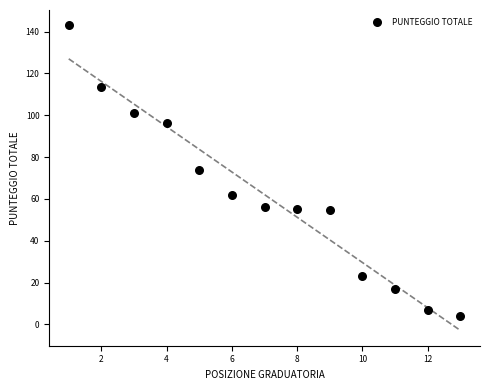

What is the range of Y values (max minus min)?

139.0